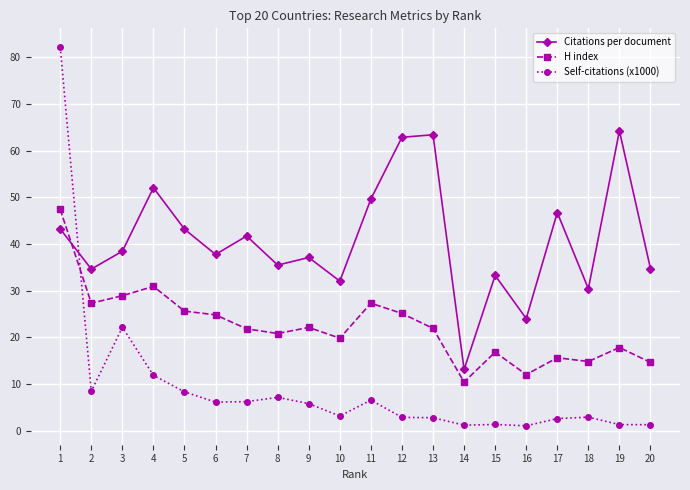

What is the difference between the Self-citations (x1000) values at 19 and 10?

1.8